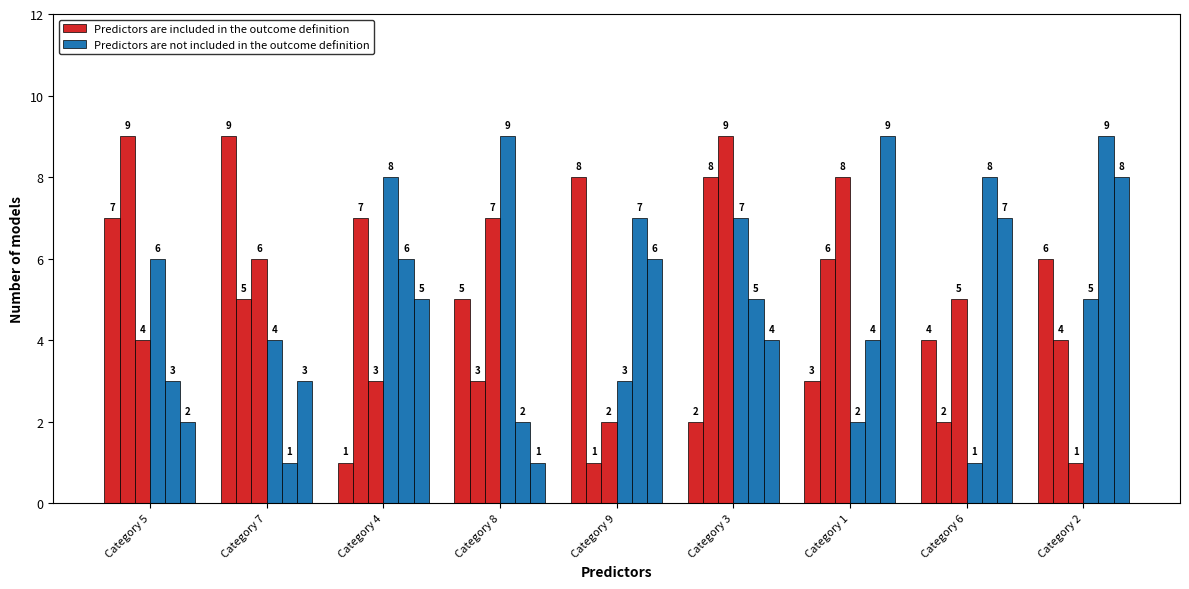

What is the minimum value shown in the chart?

1